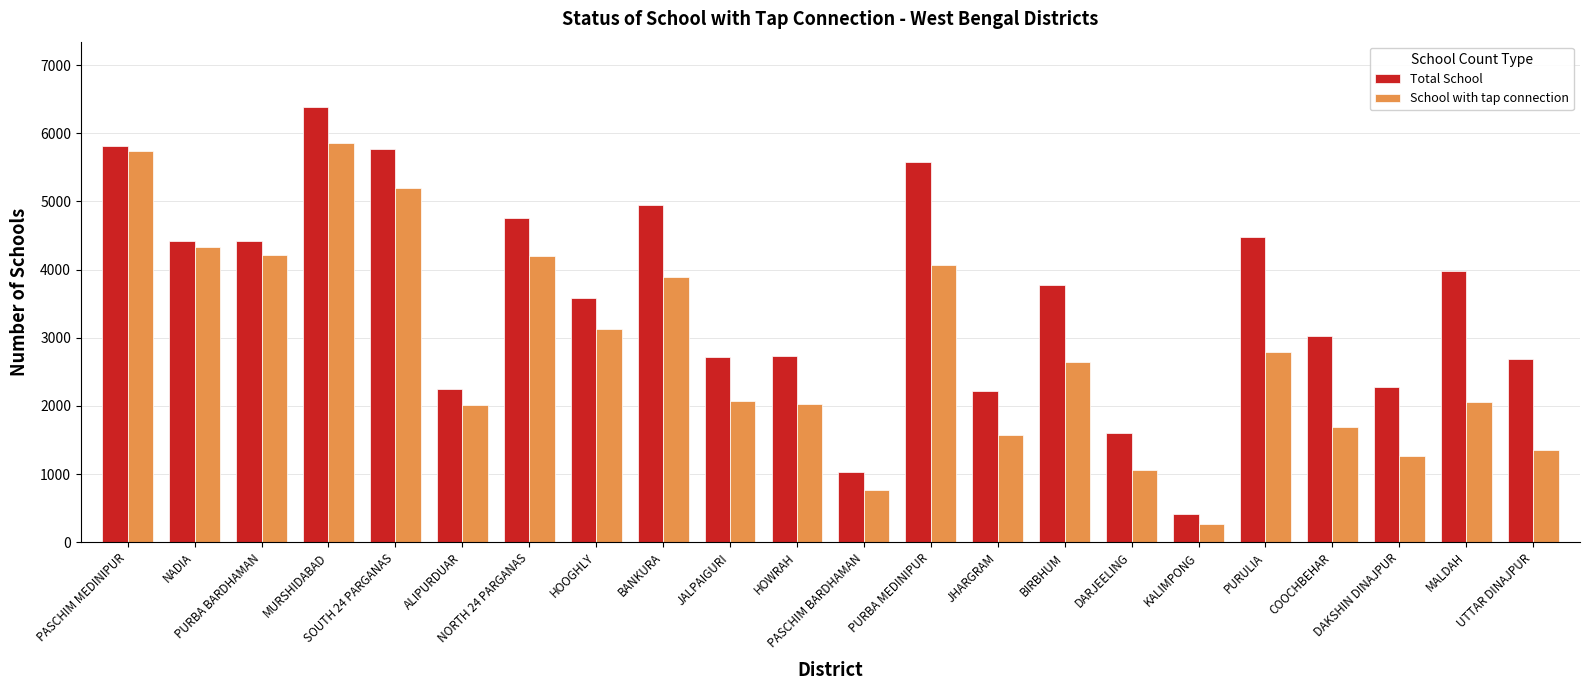

The value of School with tap connection at COOCHBEHAR is 975. True or false?

False